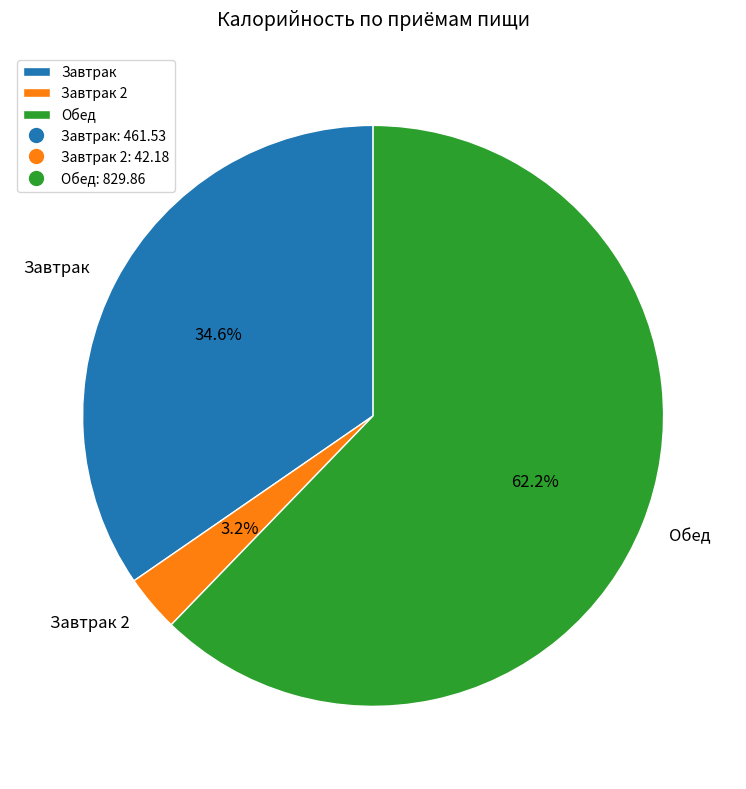

What portion of the pie excludes Обед?

37.8%